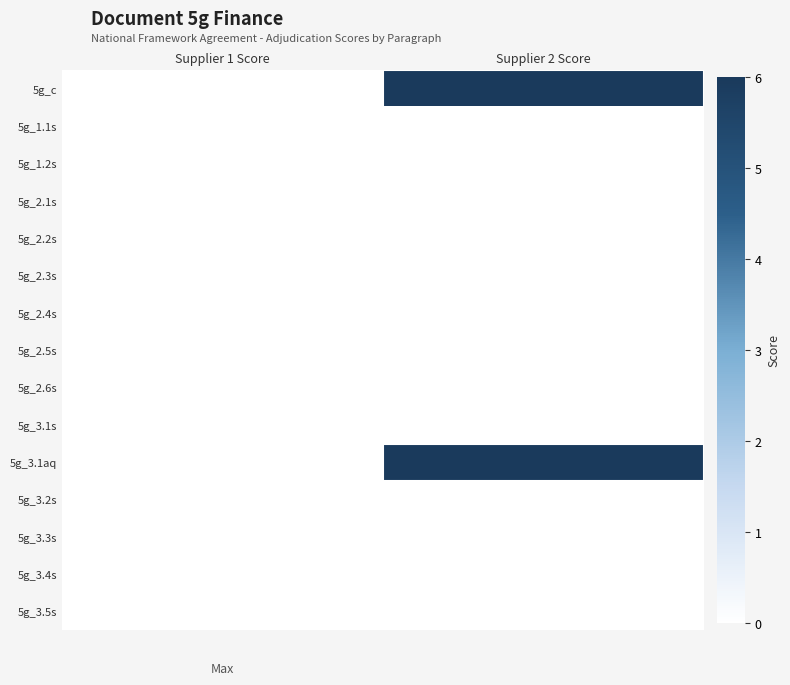

Reading left to right, list all the values displayed in this chart.

5g_c: Supplier 1 Score=0	Supplier 2 Score=6
5g_1.1s: Supplier 1 Score=0	Supplier 2 Score=0
5g_1.2s: Supplier 1 Score=0	Supplier 2 Score=0
5g_2.1s: Supplier 1 Score=0	Supplier 2 Score=0
5g_2.2s: Supplier 1 Score=0	Supplier 2 Score=0
5g_2.3s: Supplier 1 Score=0	Supplier 2 Score=0
5g_2.4s: Supplier 1 Score=0	Supplier 2 Score=0
5g_2.5s: Supplier 1 Score=0	Supplier 2 Score=0
5g_2.6s: Supplier 1 Score=0	Supplier 2 Score=0
5g_3.1s: Supplier 1 Score=0	Supplier 2 Score=0
5g_3.1aq: Supplier 1 Score=0	Supplier 2 Score=6
5g_3.2s: Supplier 1 Score=0	Supplier 2 Score=0
5g_3.3s: Supplier 1 Score=0	Supplier 2 Score=0
5g_3.4s: Supplier 1 Score=0	Supplier 2 Score=0
5g_3.5s: Supplier 1 Score=0	Supplier 2 Score=0